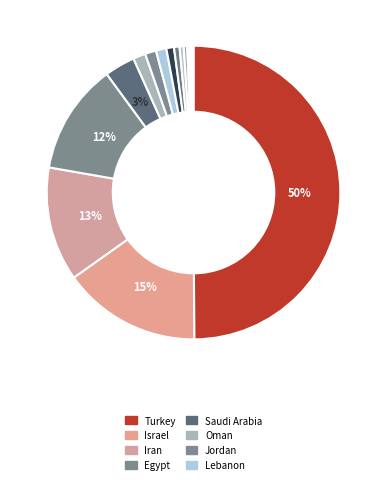

To the nearest percent, what is the average slice percentage?

6%